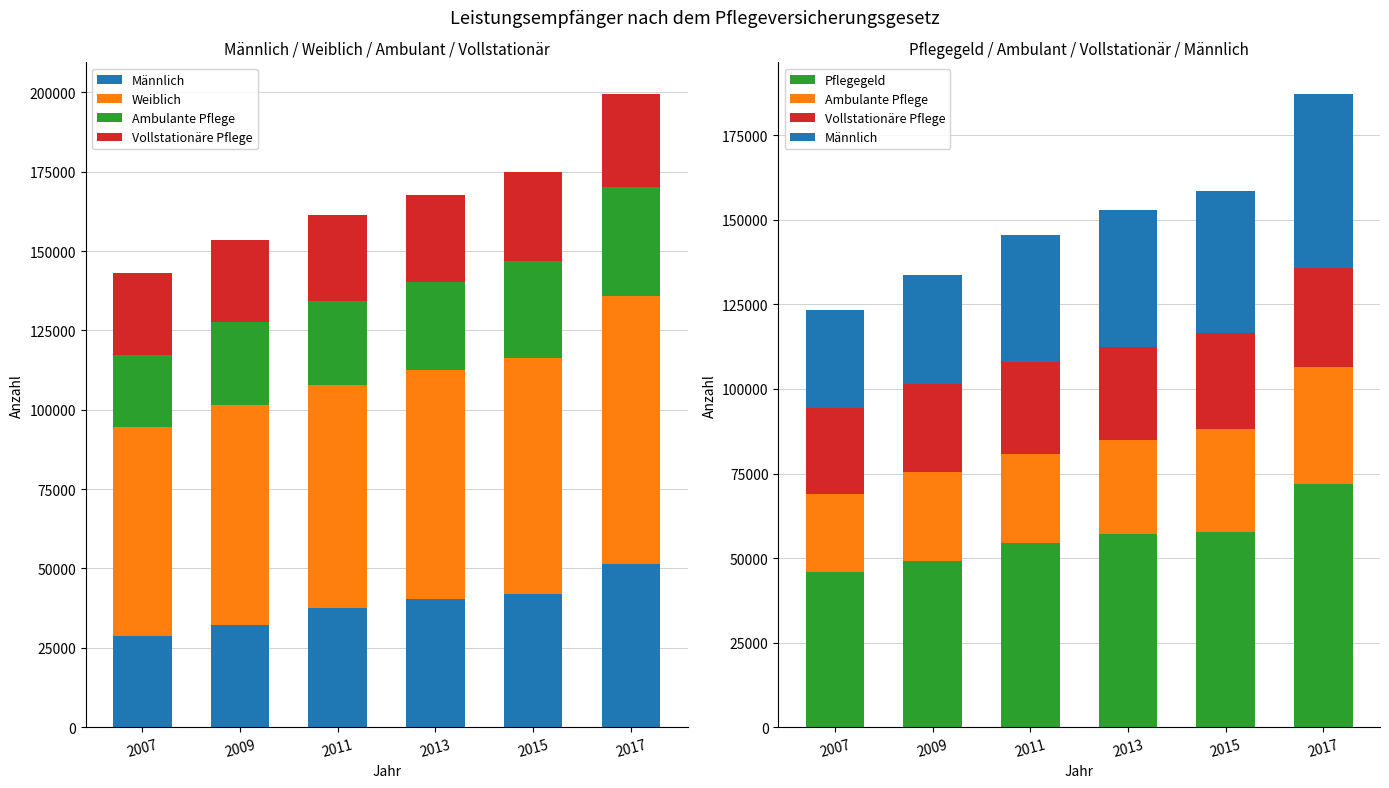

What is the value of the Männlich bar at the 2nd from the left?

32271